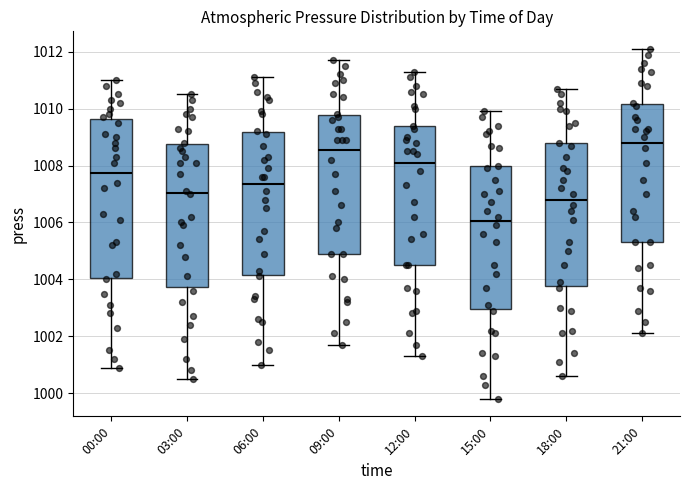

Which box has the highest median line?

21:00